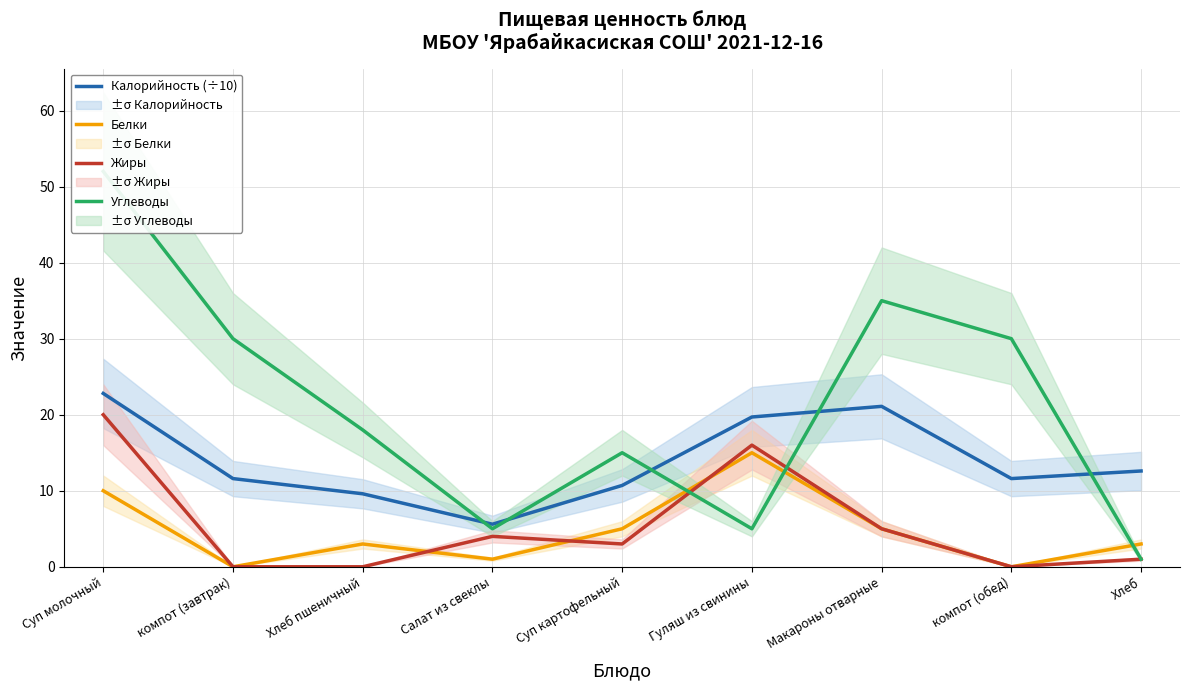

How many interior local peaks does the Белки series have?

2